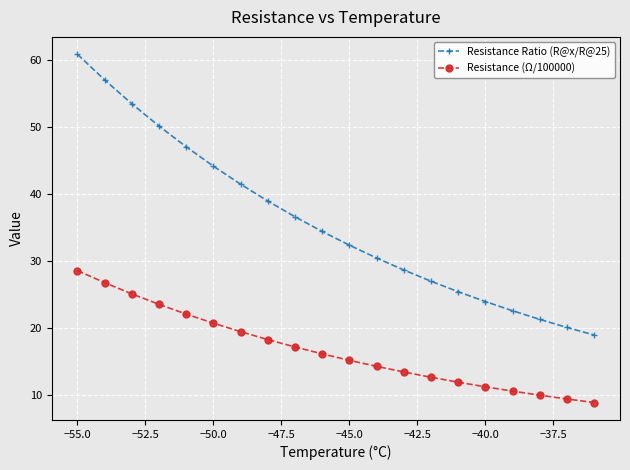

True or false: Resistance Ratio (R@x/R@25) and Resistance (Ω/100000) cross at least once.

False